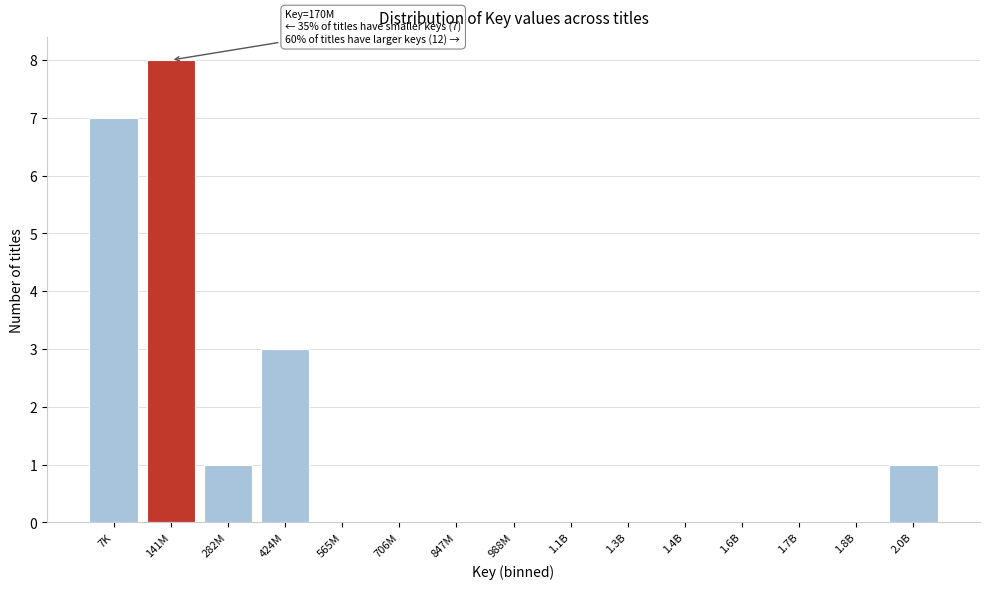

Reading left to right, list all the values displayed in this chart.

7K=7	141M=8	282M=1	424M=3	565M=0	706M=0	847M=0	988M=0	1.1B=0	1.3B=0	1.4B=0	1.6B=0	1.7B=0	1.8B=0	2.0B=1